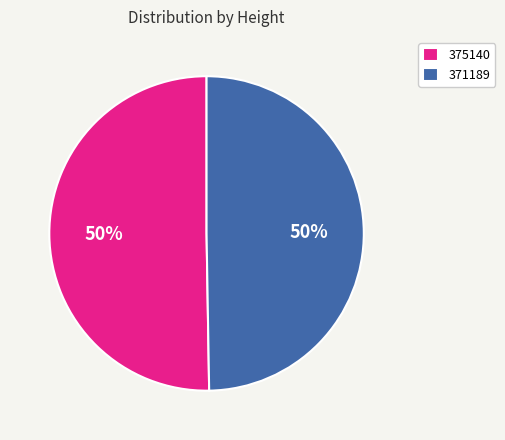

The 371189 slice represents 50% of the pie. True or false?

True